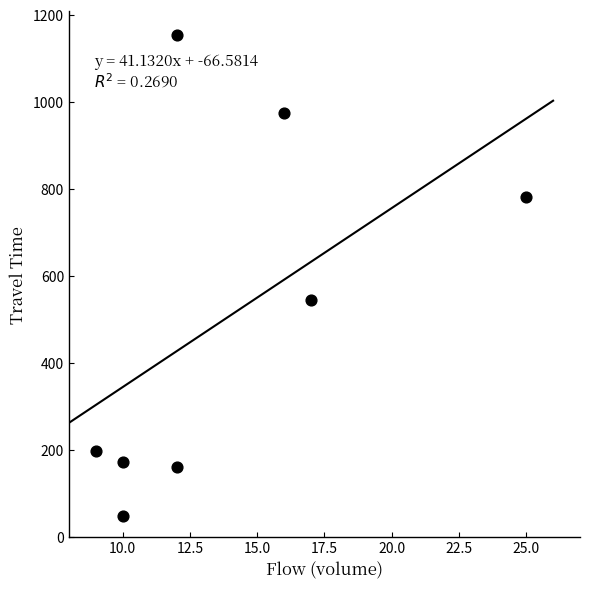

What Y value in the scatter plot is closest to 600?

545